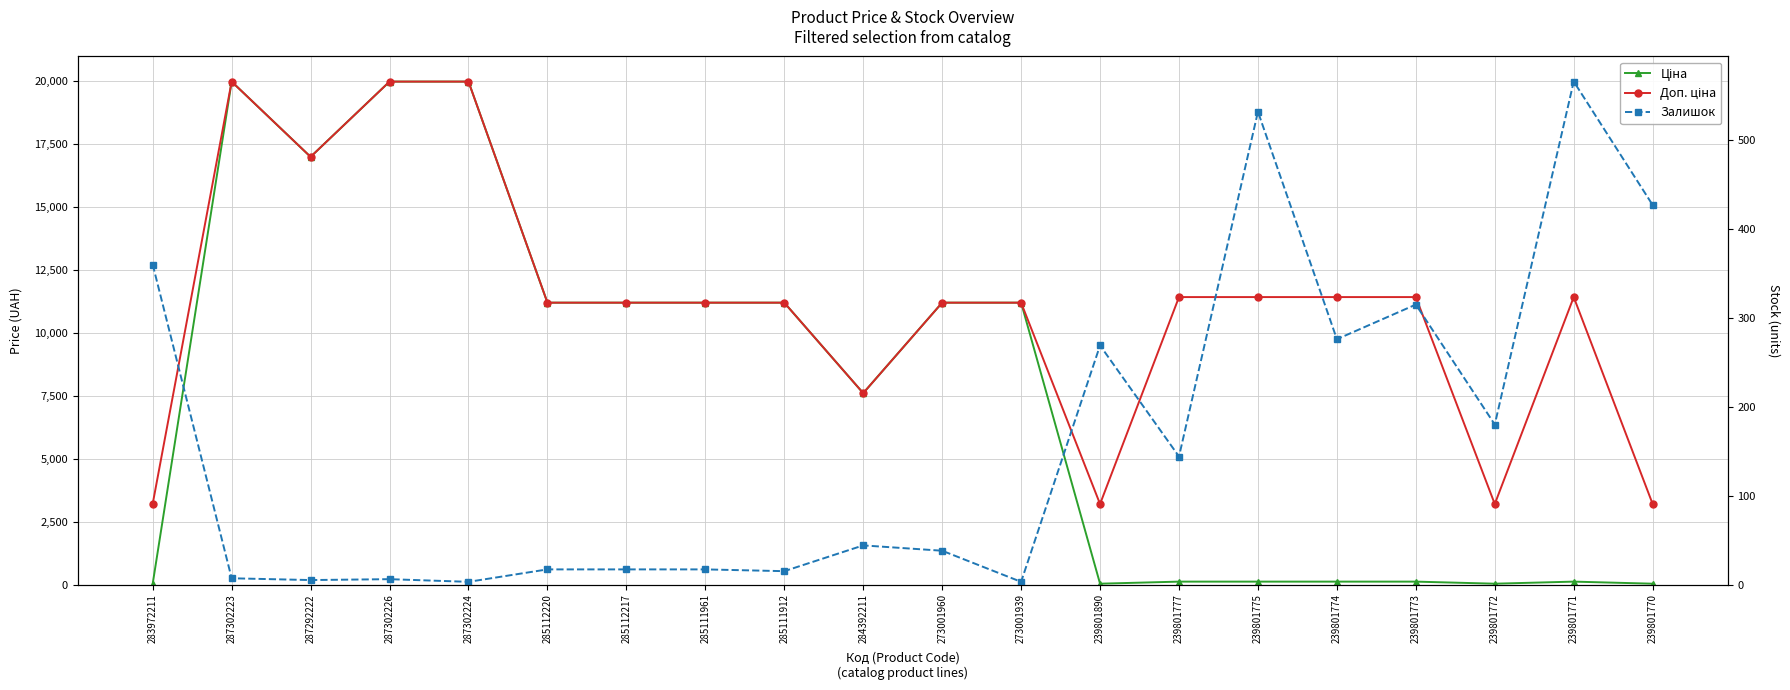

What is the minimum value shown in the chart?

3.0